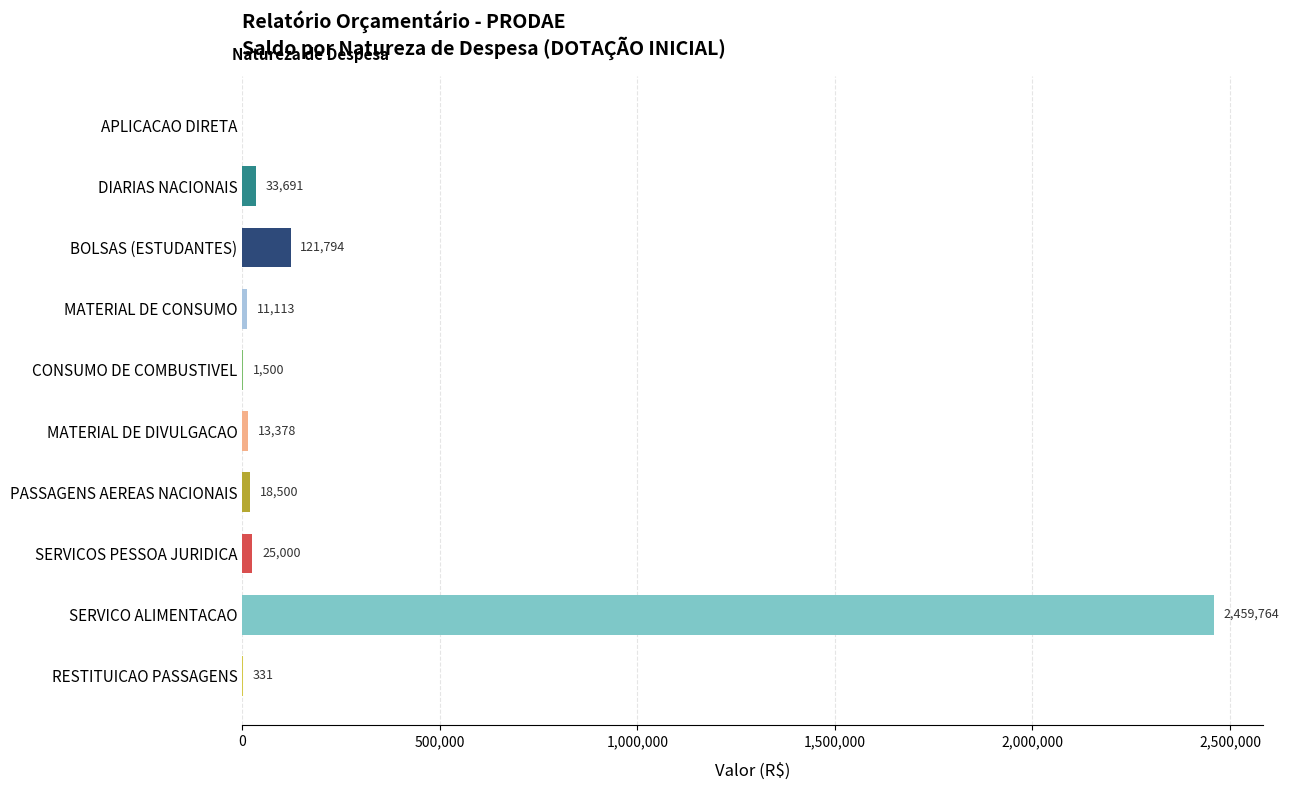

Is it true that the value at DIARIAS NACIONAIS is 33691.0?

True